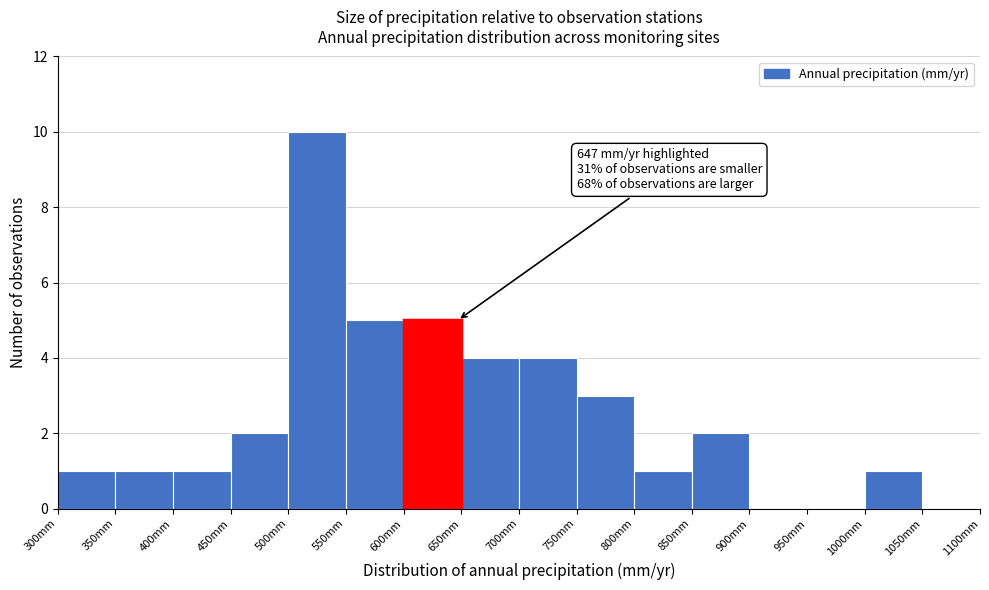

Which range on the x-axis has the tallest bar?

500 to 550